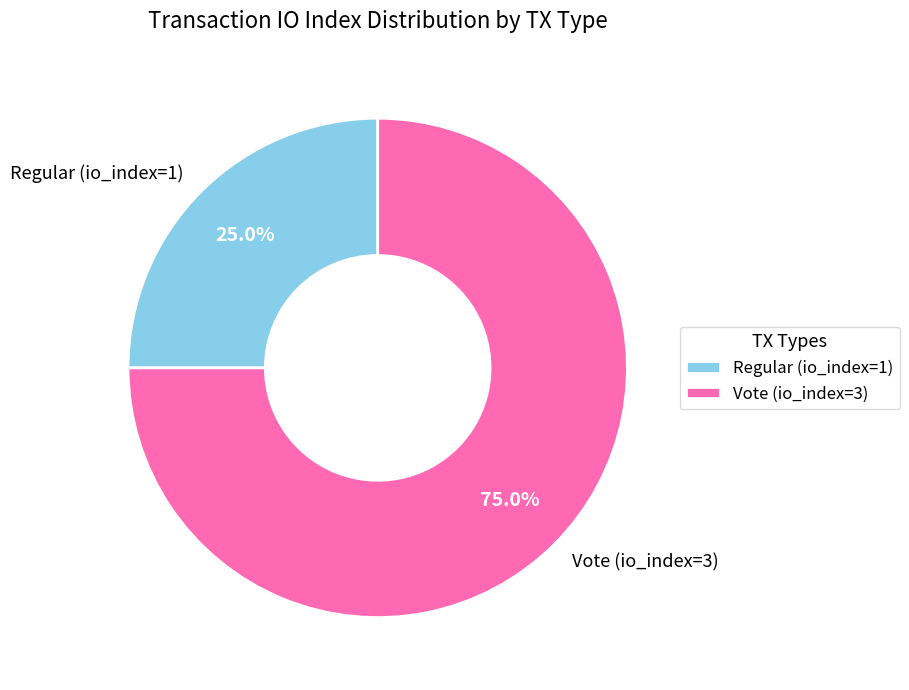

Is it true that Regular (io_index=1) is 37% of the pie?

False